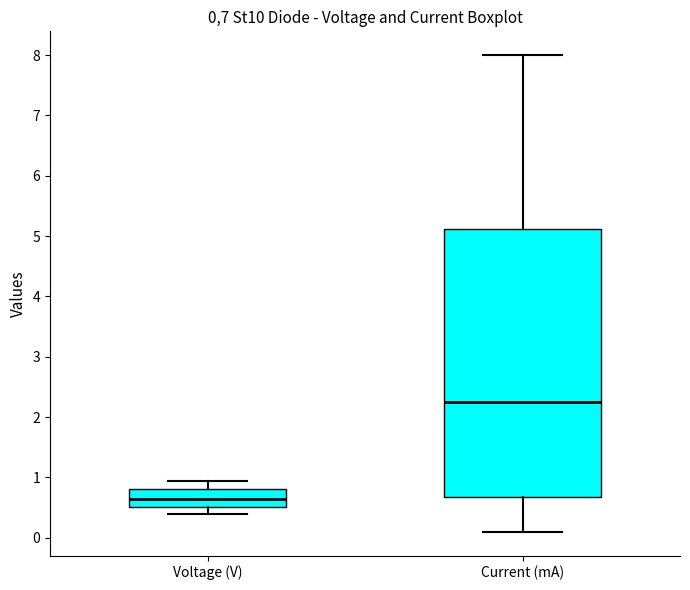

Reading left to right, read every box against the y-axis: the position of its median line, the range the box covers, and the ends of its whiskers. The values are not printed on the chart, so give them approximately, as read against the axis.

Voltage (V): median 0.6, box 0.5 to 0.8, whiskers 0.4 to 0.9
Current (mA): median 2.3, box 0.7 to 5.1, whiskers 0.1 to 8.0